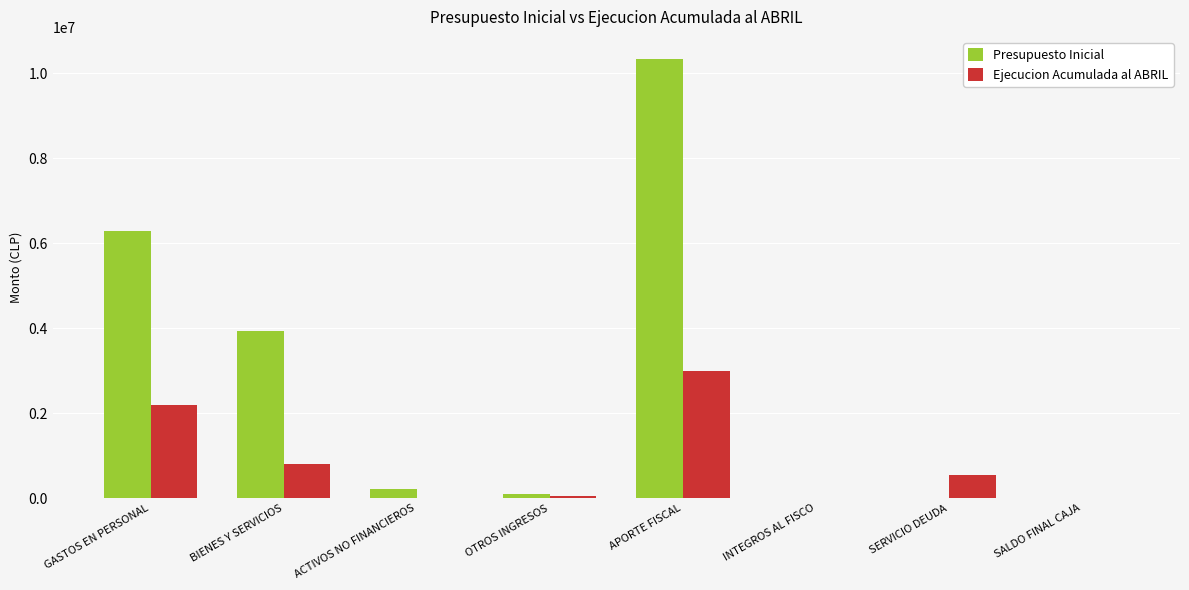

At which category is the sum across all series the highest?

APORTE FISCAL